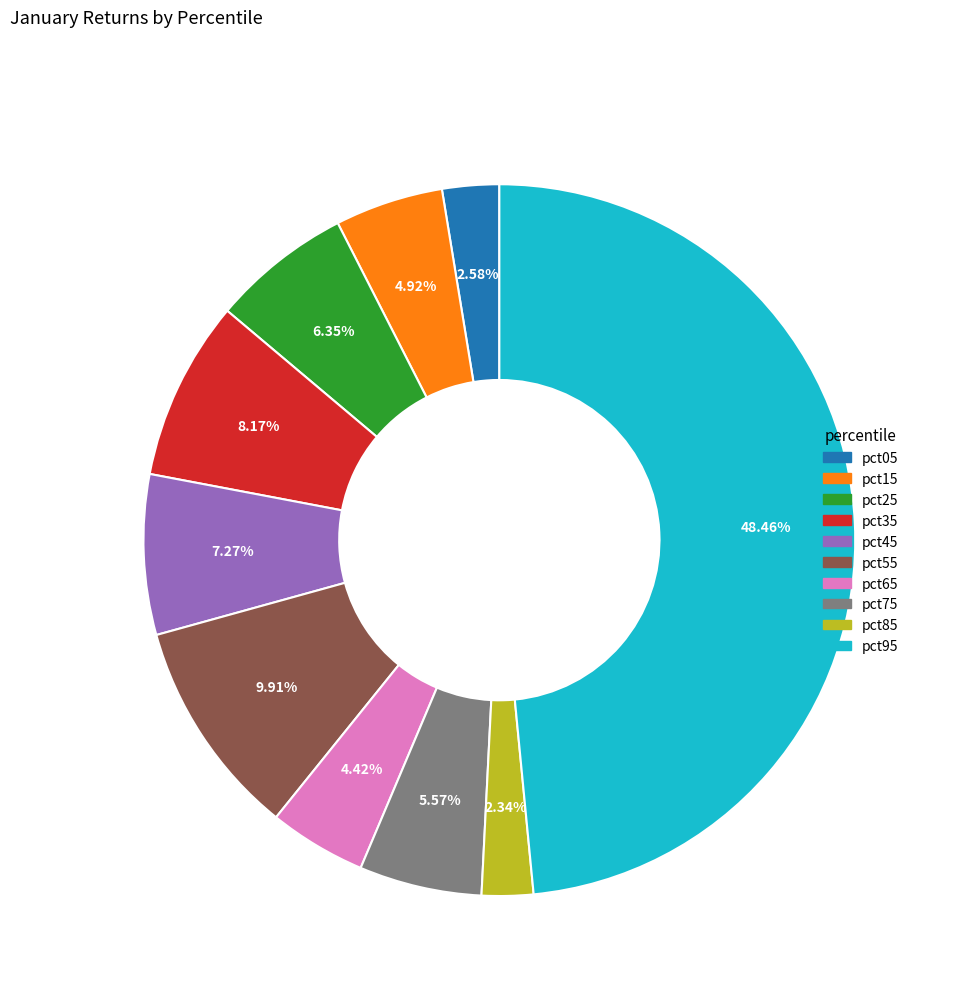

Is there any slice that represents more than half of the pie?

No